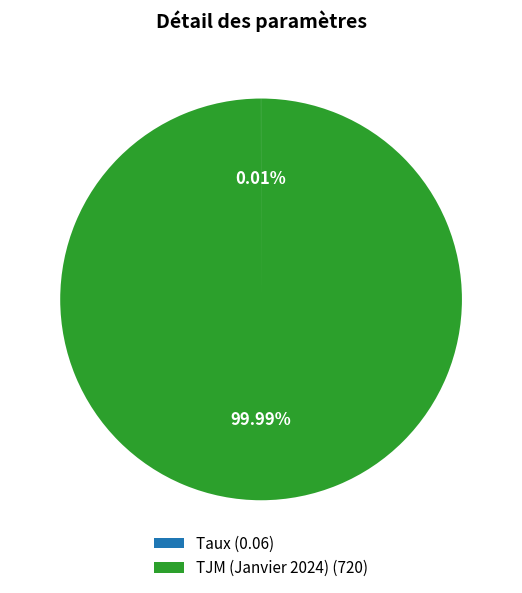

Which category accounts for the majority?

TJM (Janvier 2024) (720)